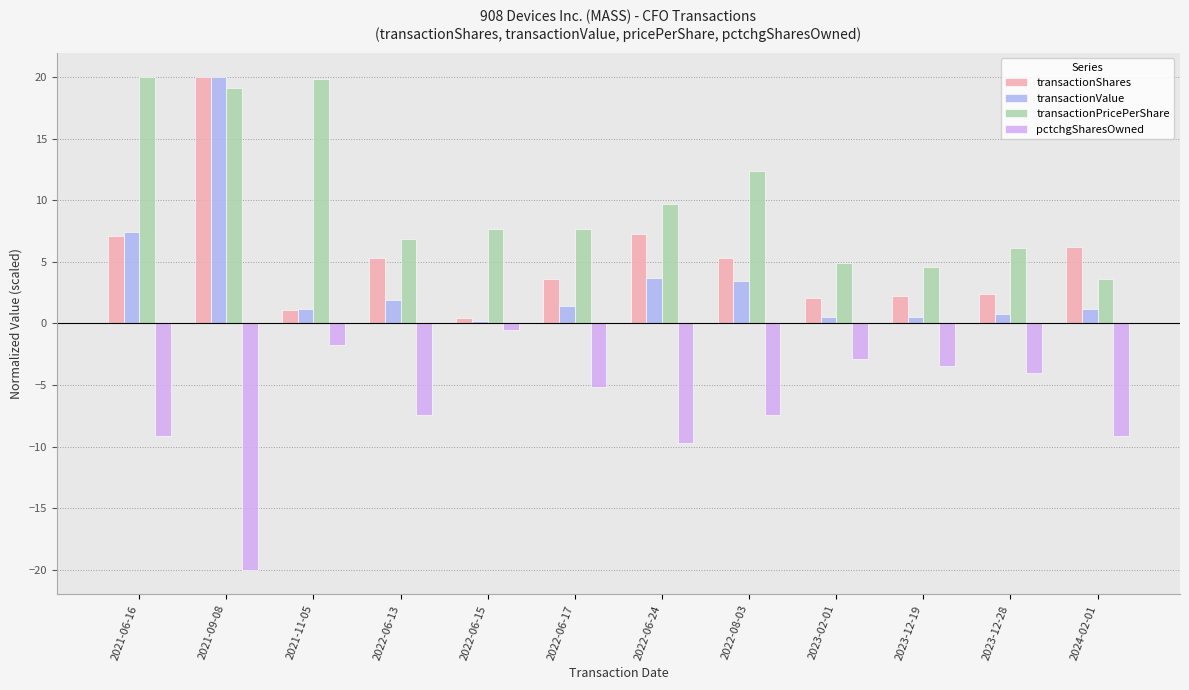

Count the number of data series in this chart.

4